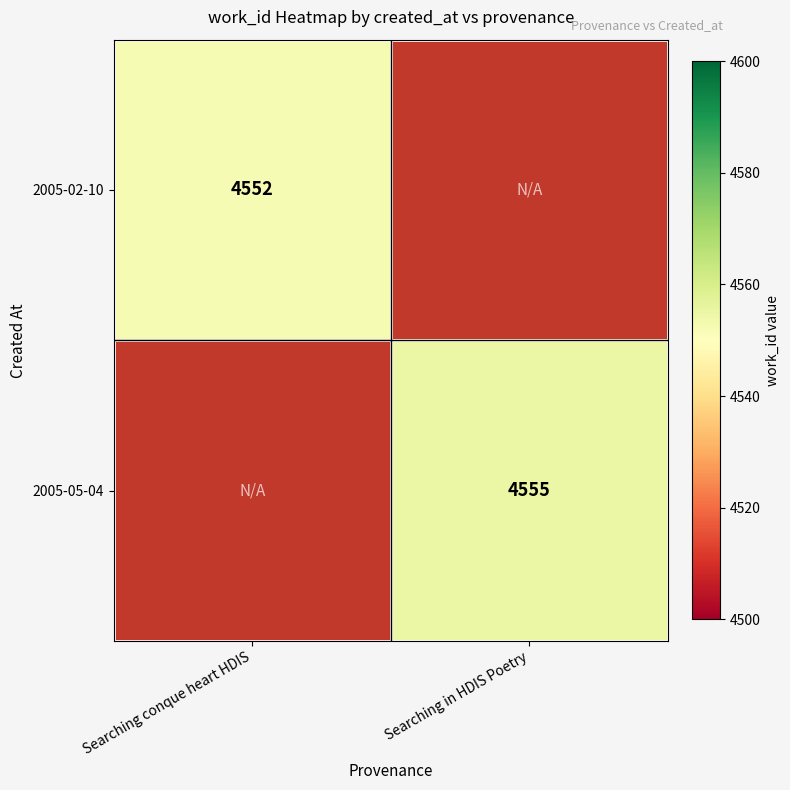

The value of 2005-05-04 at Searching in HDIS Poetry is 4555. True or false?

True